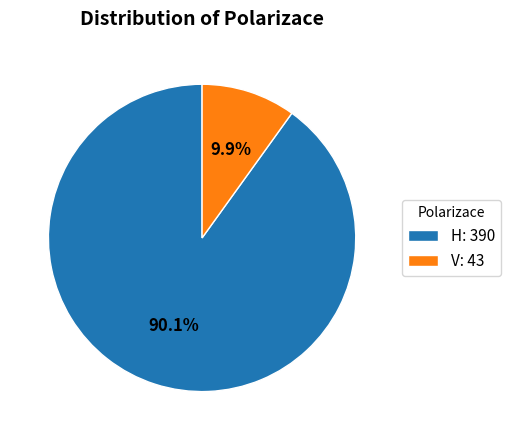

Which slice is the smallest?

V